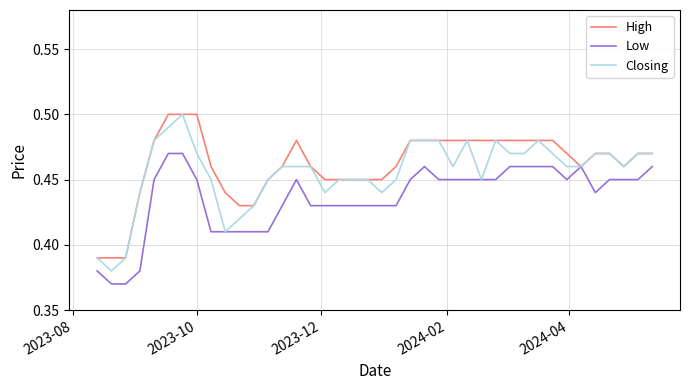

Rank the series by their average value, from lowest to highest.

Low, Closing, High